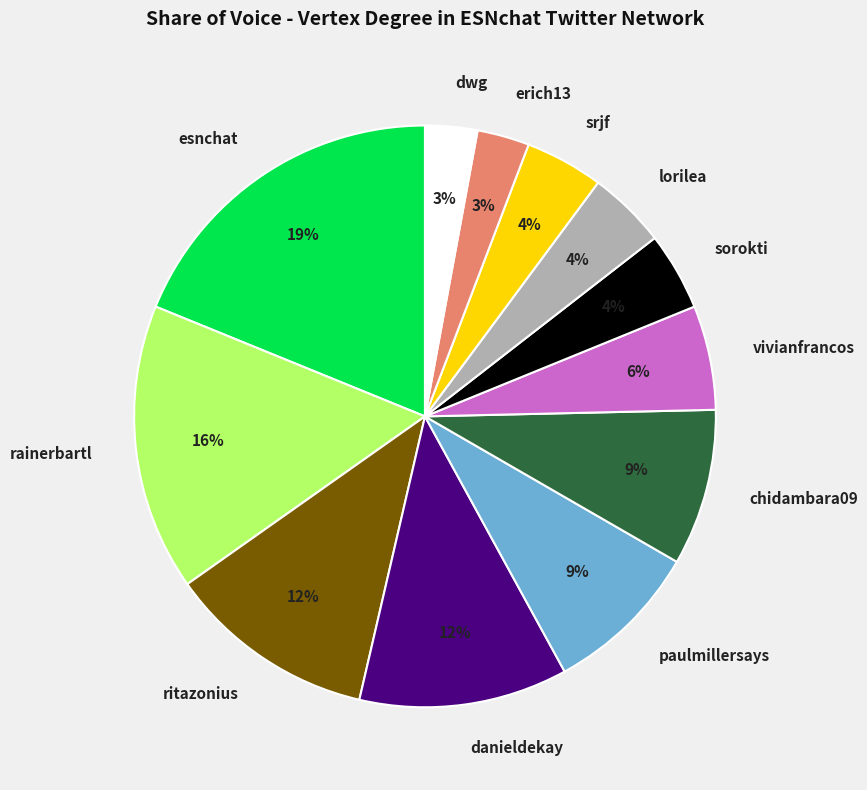

Count the number of slices in the pie.

12